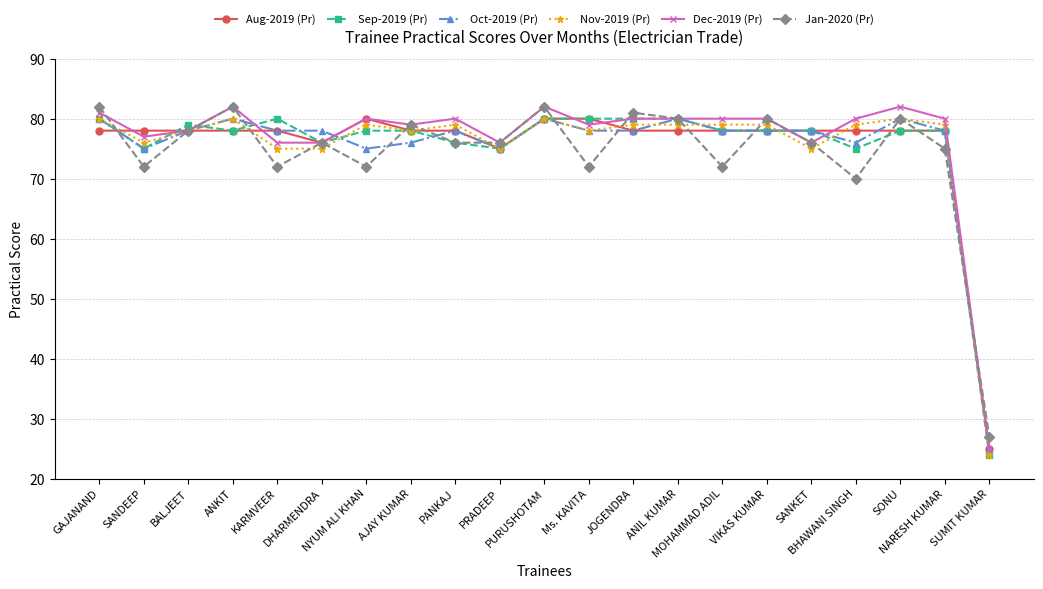

Reading left to right, list all the values displayed in this chart.

Aug-2019 (Pr): 78	78	78	78	78	76	80	78	78	75	80	80	78	78	78	78	78	78	78	78	25
Sep-2019 (Pr): 80	75	79	78	80	76	78	78	76	75	80	80	80	80	78	78	78	75	78	78	24
Oct-2019 (Pr): 80	75	78	80	78	78	75	76	78	75	80	78	78	80	78	78	78	76	80	78	25
Nov-2019 (Pr): 80	76	78	80	75	75	79	78	79	75	80	78	79	79	79	79	75	79	80	79	24
Dec-2019 (Pr): 81	77	78	82	76	76	80	79	80	76	82	79	80	80	80	80	76	80	82	80	25
Jan-2020 (Pr): 82	72	78	82	72	76	72	79	76	76	82	72	81	80	72	80	76	70	80	75	27